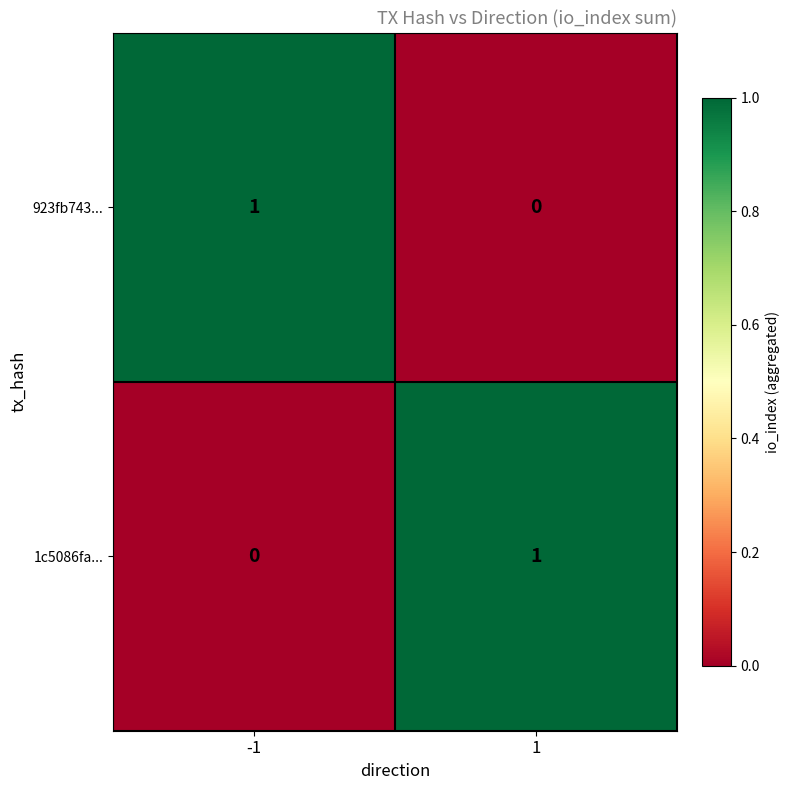

True or false: 923fb743... has a value of 1 at -1.

True